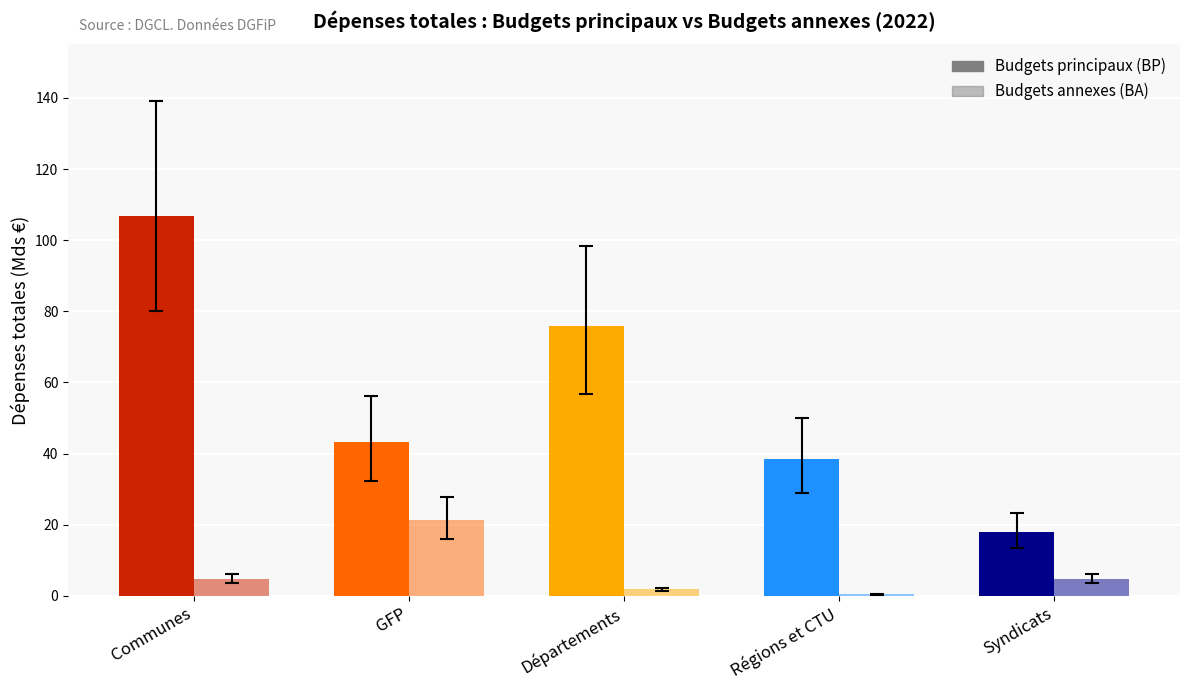

What is the label of the 1st bar from the left?

Communes